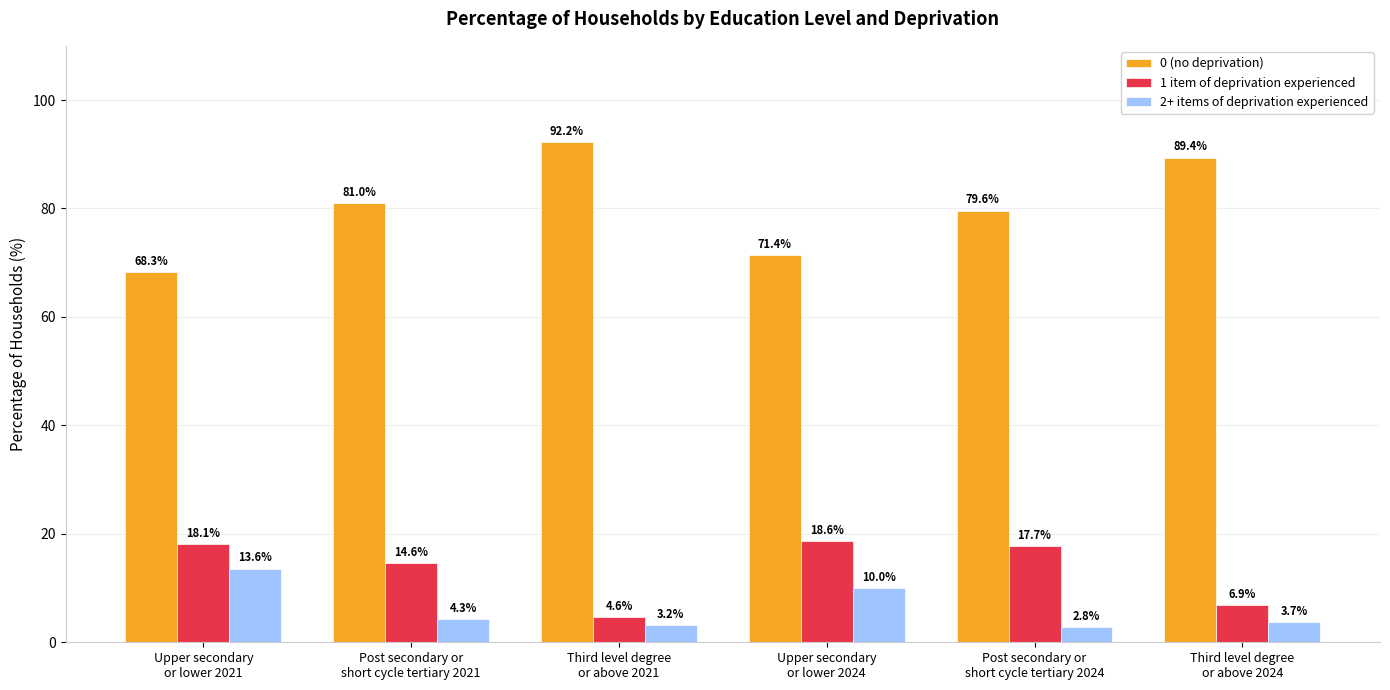

Reading right to left, list all the values displayed in this chart.

0 (no deprivation): Third level degree
or above 2024=89.4	Post secondary or
short cycle tertiary 2024=79.6	Upper secondary
or lower 2024=71.4	Third level degree
or above 2021=92.2	Post secondary or
short cycle tertiary 2021=81.0	Upper secondary
or lower 2021=68.3
1 item of deprivation experienced: Third level degree
or above 2024=6.9	Post secondary or
short cycle tertiary 2024=17.7	Upper secondary
or lower 2024=18.6	Third level degree
or above 2021=4.6	Post secondary or
short cycle tertiary 2021=14.6	Upper secondary
or lower 2021=18.1
2+ items of deprivation experienced: Third level degree
or above 2024=3.7	Post secondary or
short cycle tertiary 2024=2.8	Upper secondary
or lower 2024=10.0	Third level degree
or above 2021=3.2	Post secondary or
short cycle tertiary 2021=4.3	Upper secondary
or lower 2021=13.6